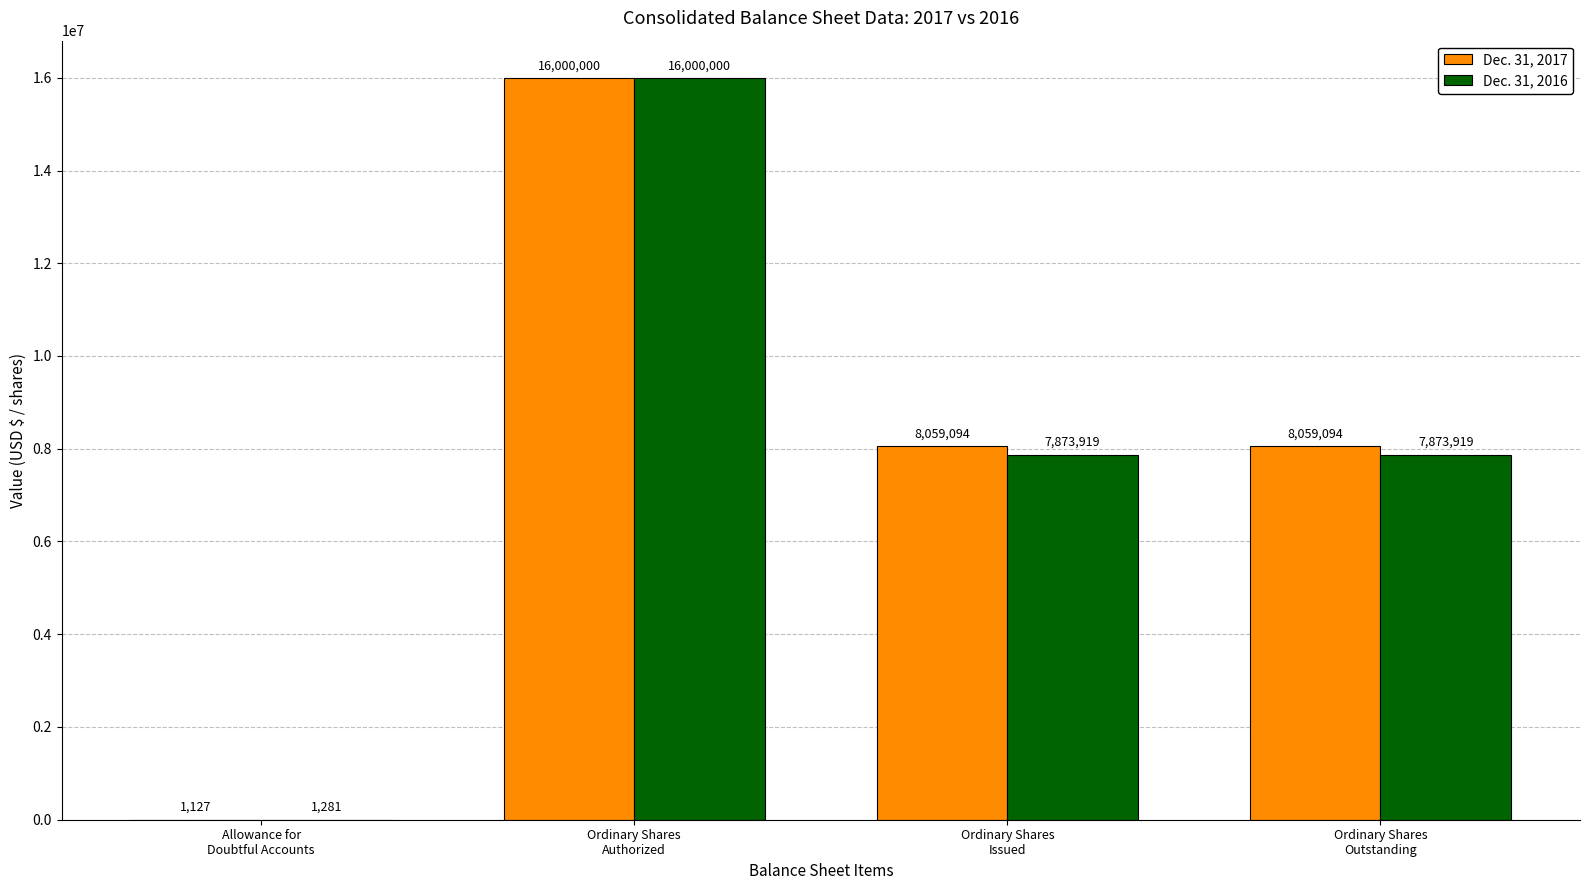

Where does the Dec. 31, 2017 series first go above 8059094?

Ordinary Shares
Authorized